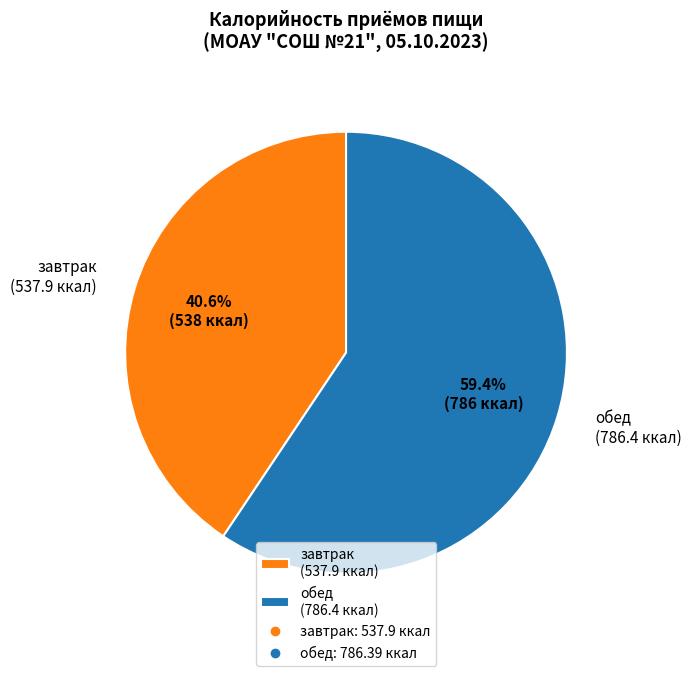

Rank the categories by value from highest to lowest.

обед, завтрак